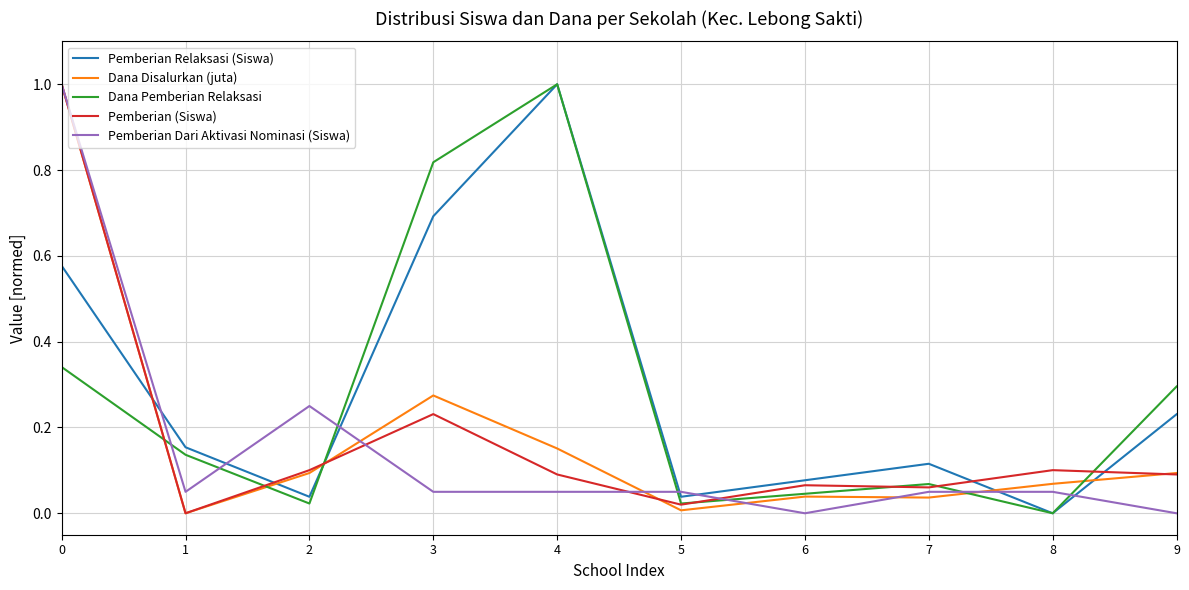

Which series ends up on top after the final intersection of Dana Disalurkan (juta) and Pemberian Dari Aktivasi Nominasi (Siswa)?

Dana Disalurkan (juta)